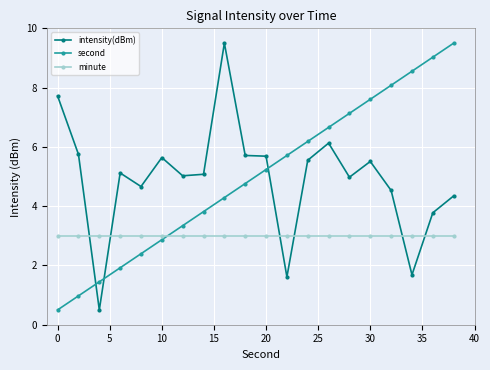

What is the value of the minute point at the 14th from the left?

3.0